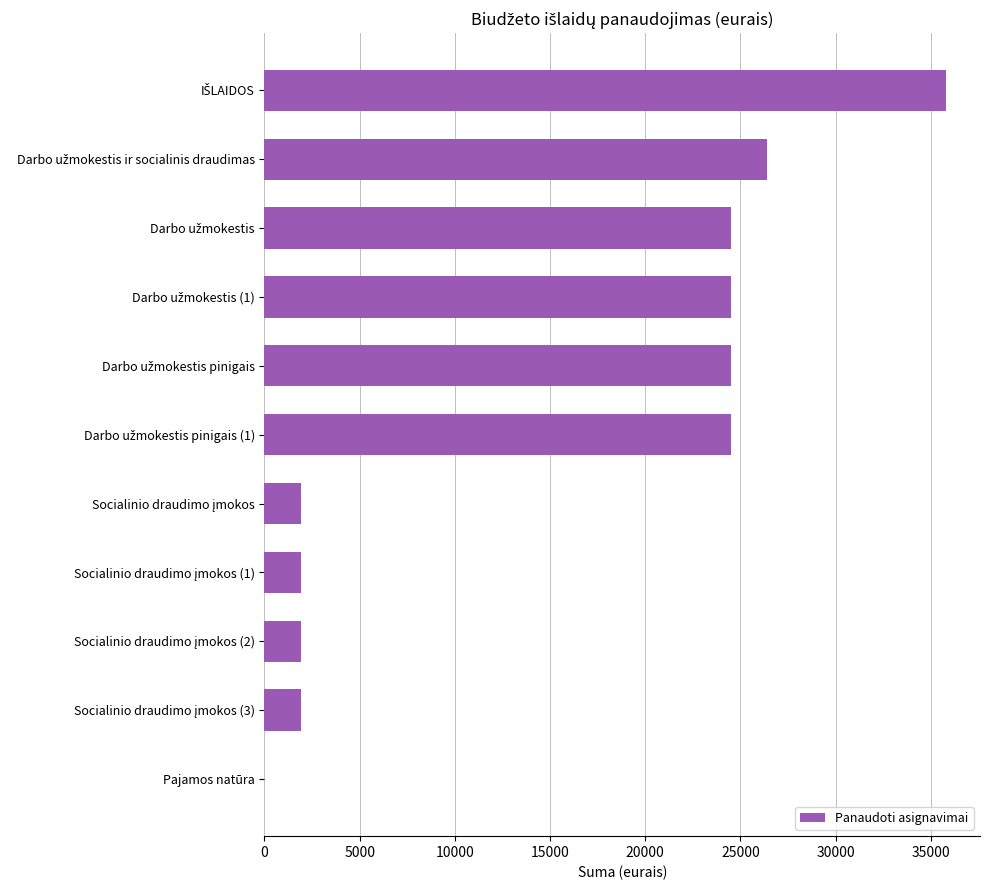

How many values are above zero?

10